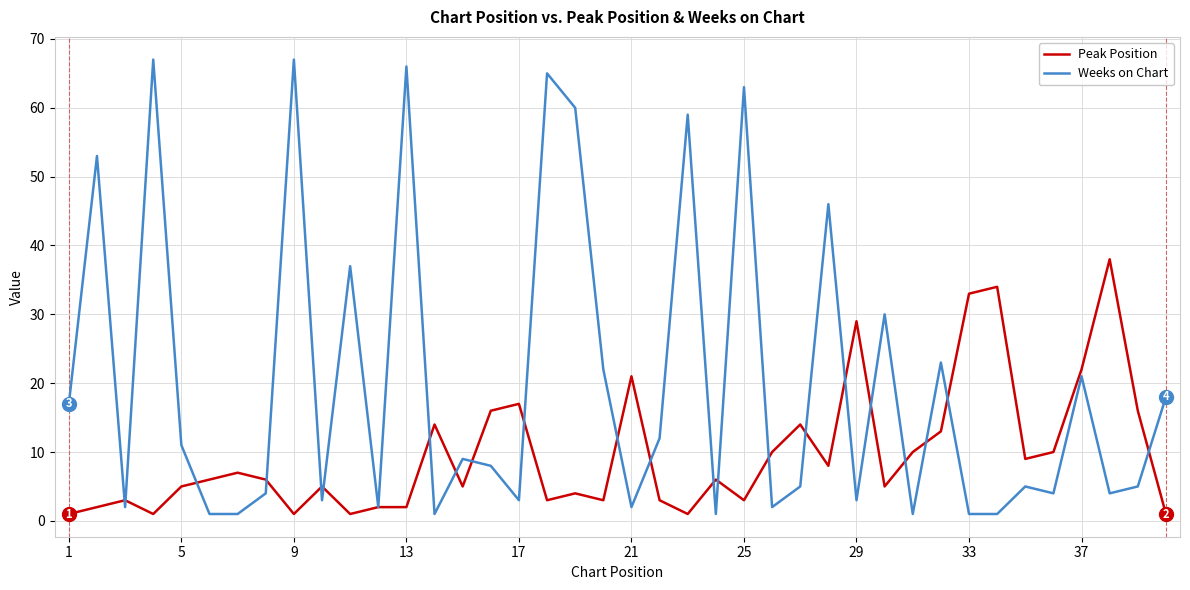

Reading left to right, list all the values displayed in this chart.

Peak Position: 1	2	3	1	5	6	7	6	1	5	1	2	2	14	5	16	17	3	4	3	21	3	1	6	3	10	14	8	29	5	10	13	33	34	9	10	22	38	16	1
Weeks on Chart: 17	53	2	67	11	1	1	4	67	3	37	2	66	1	9	8	3	65	60	22	2	12	59	1	63	2	5	46	3	30	1	23	1	1	5	4	21	4	5	18